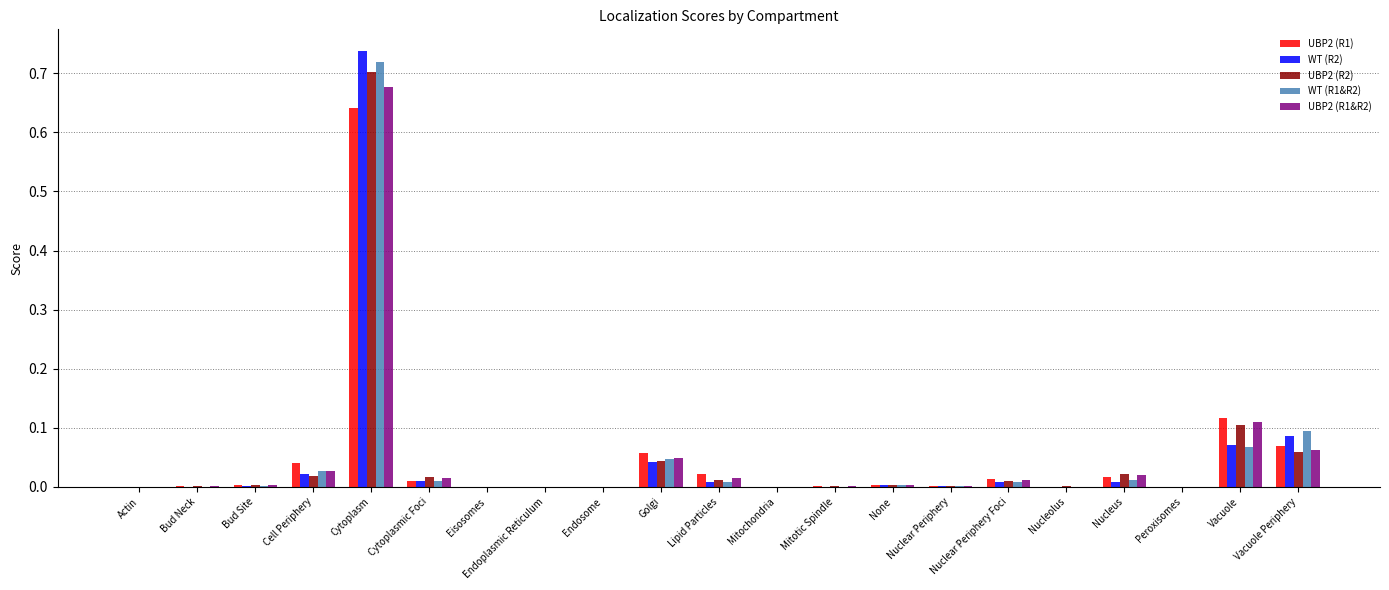

Which label corresponds to the largest value in the chart?

Cytoplasm